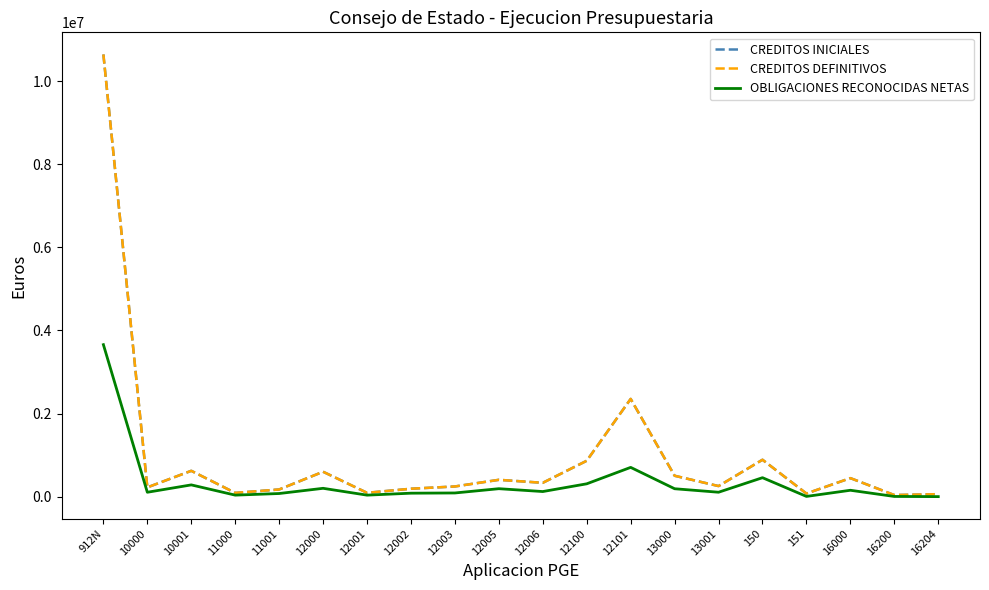

Does the chart have visible grid lines?

No